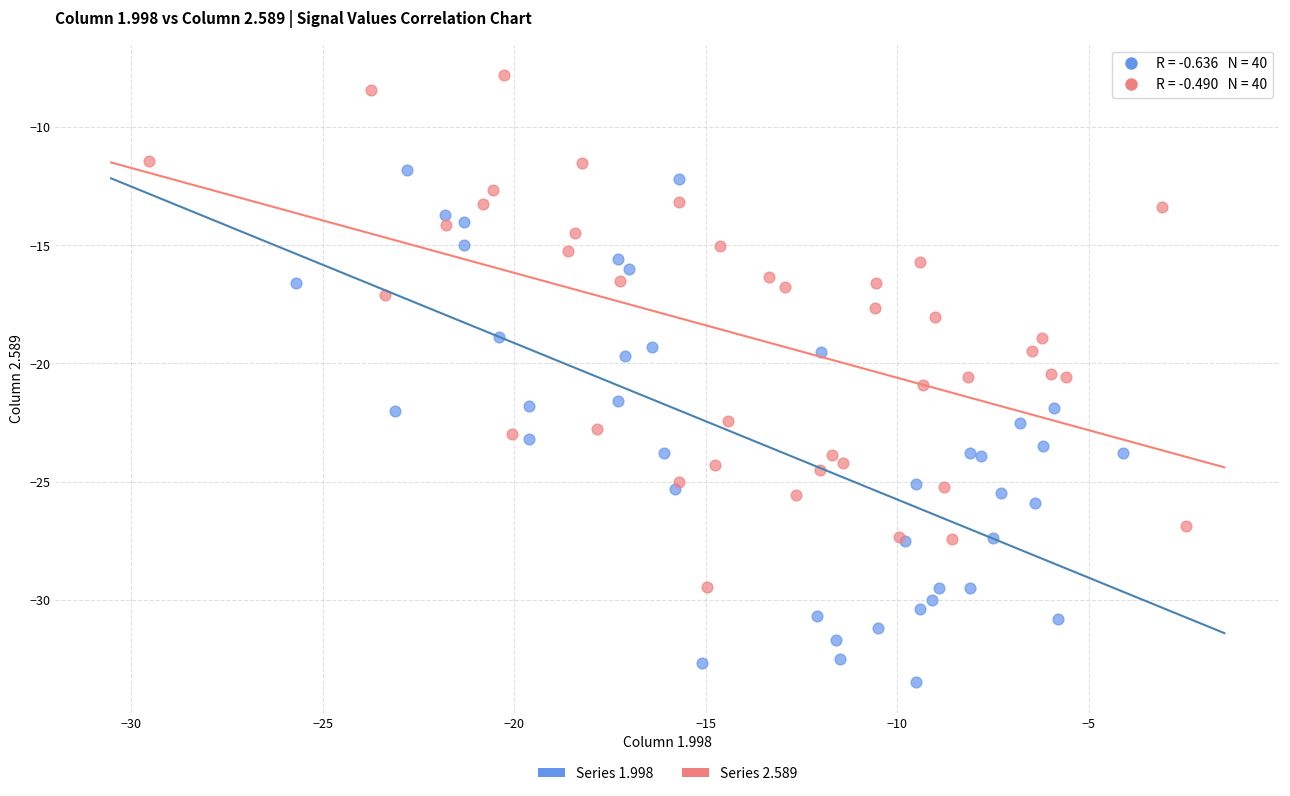

Which series contains the lowest Y value?

Series 1.998